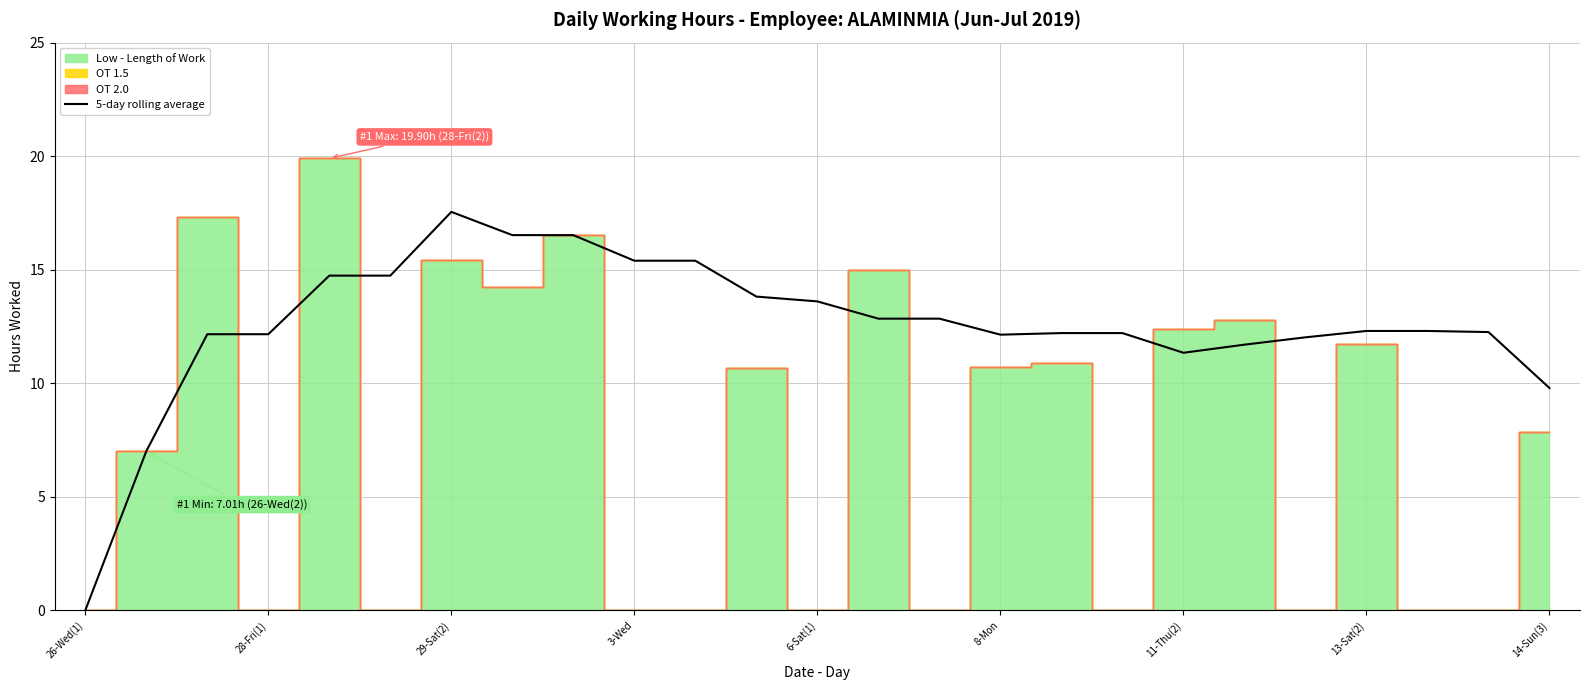

True or false: 5-day rolling average has a value of 13.6 at 6-Sat(1).

True